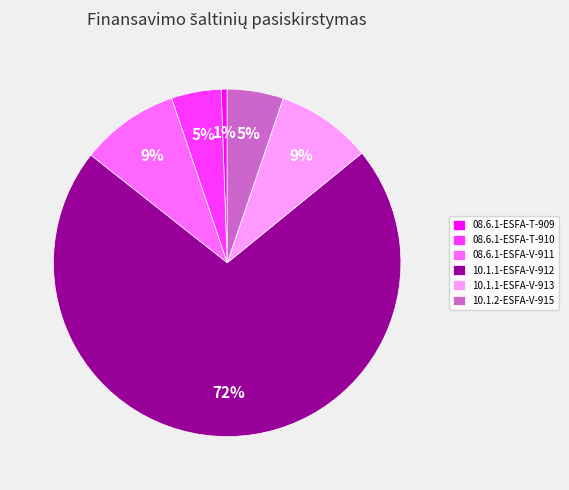

Which category has the smallest portion of the pie?

08.6.1-ESFA-T-909